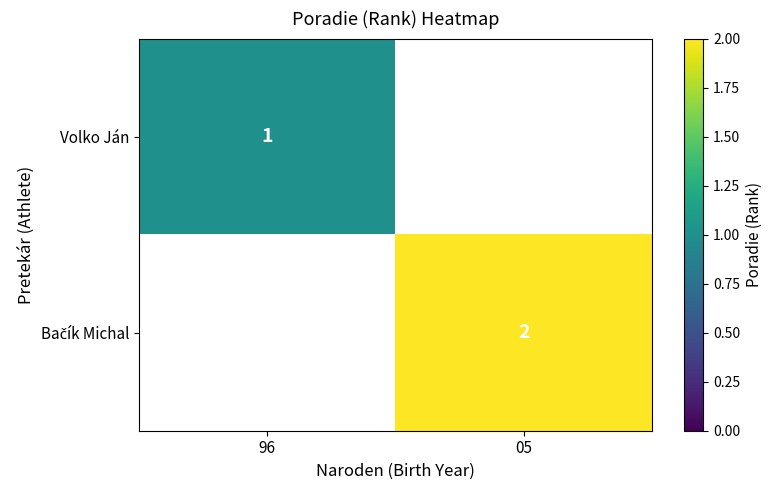

Between 96 and 05, which is larger?

05